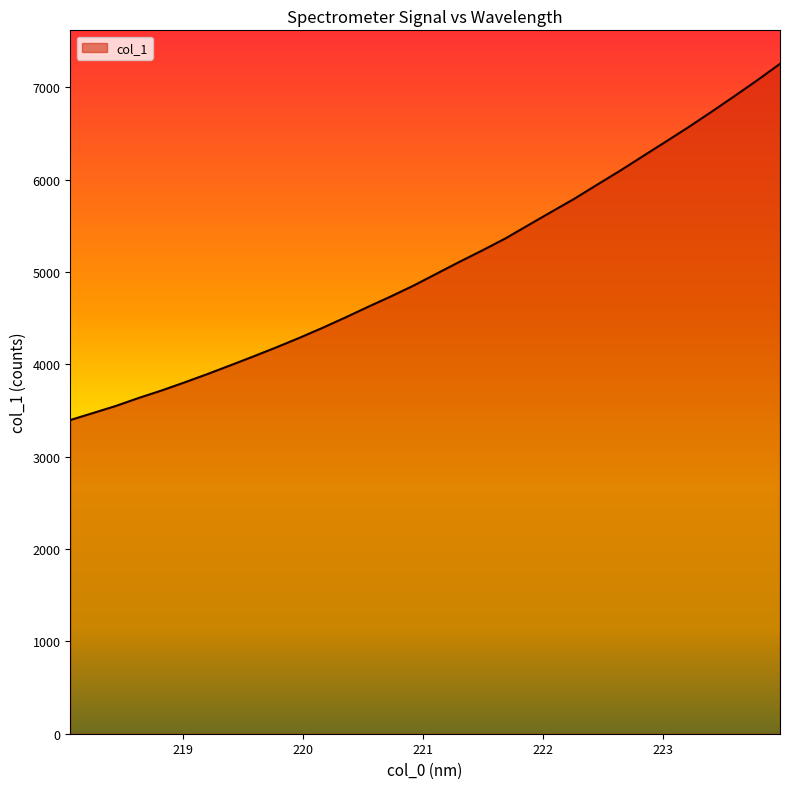

What is the minimum value shown in the chart?

3397.7